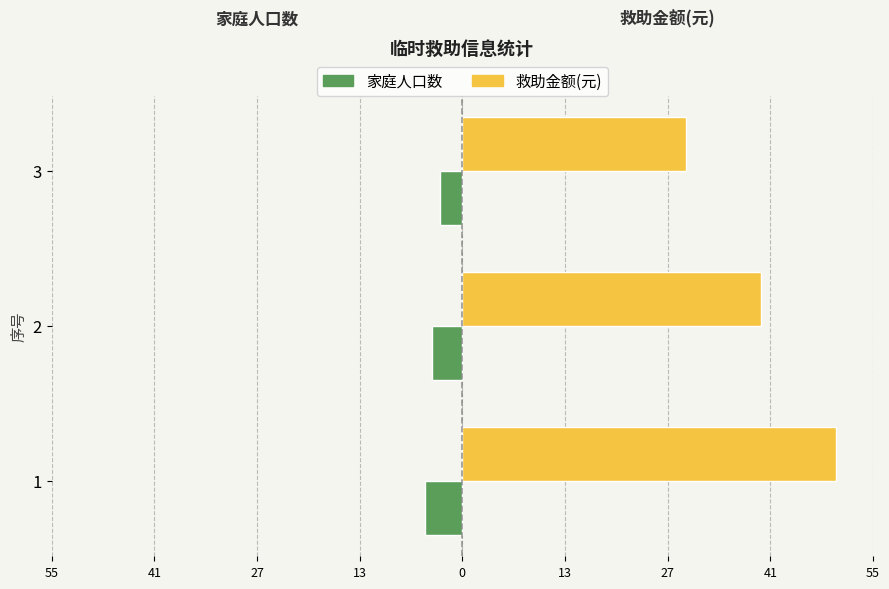

Reading left to right, extract all data points from this chart.

家庭人口数: -5	-4	-3
救助金额(元): 50	40	30